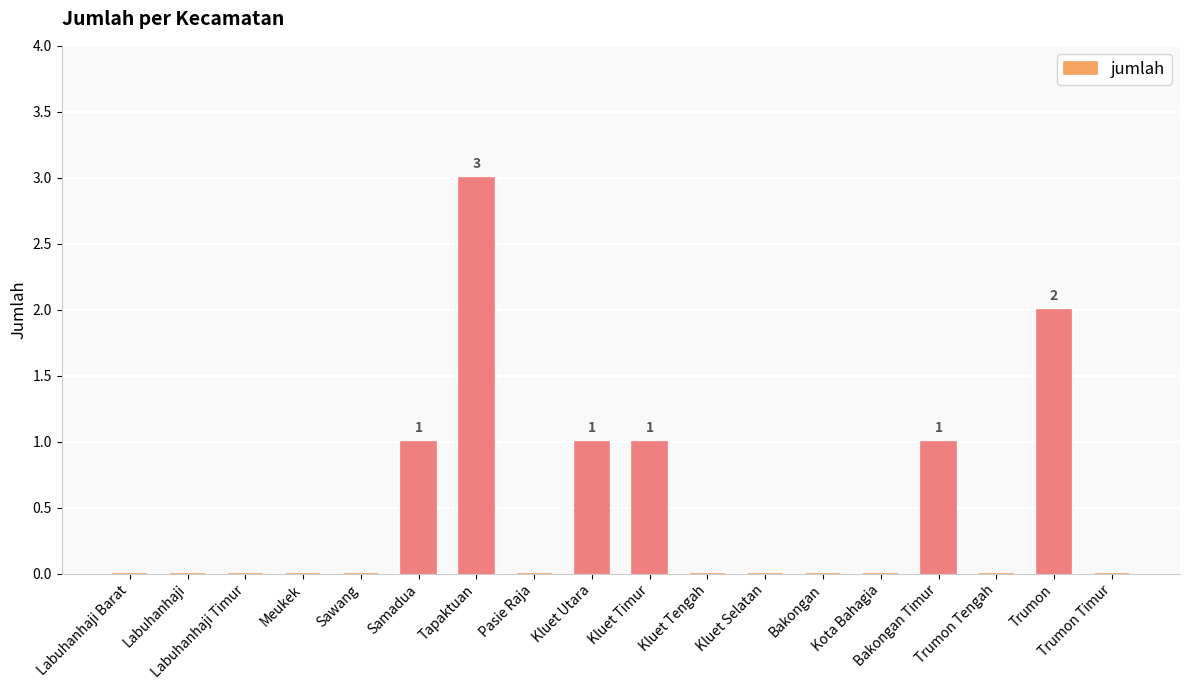

How many categories are shown in the chart?

18